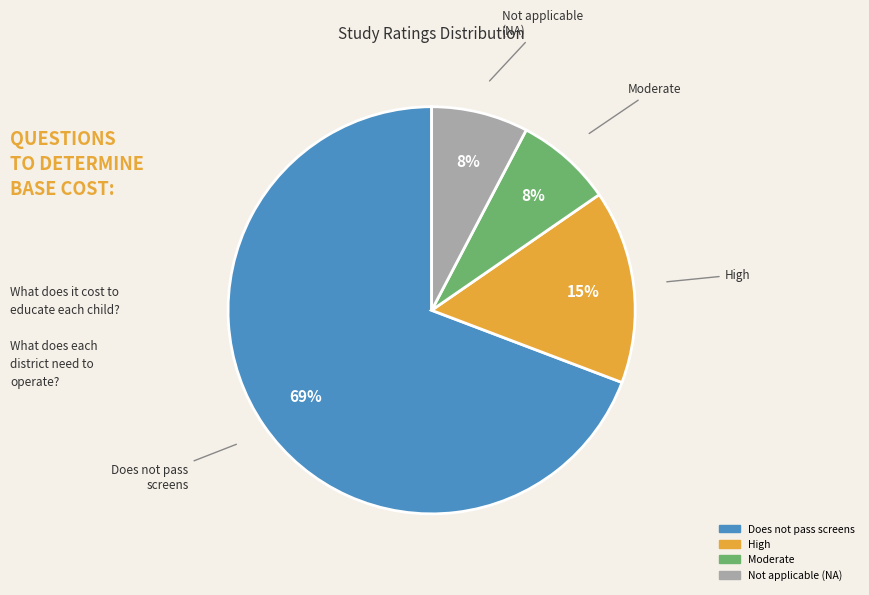

To the nearest percent, what is the average slice percentage?

25%